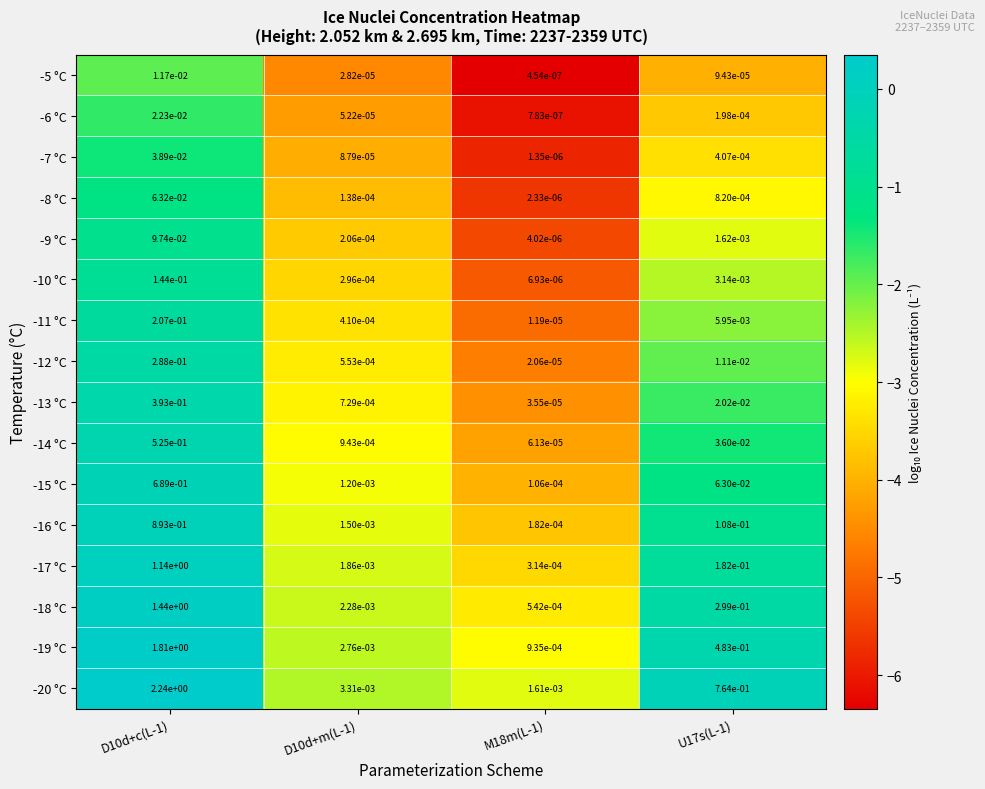

What is the total value across all series at D10d+c(L-1)?

10.0